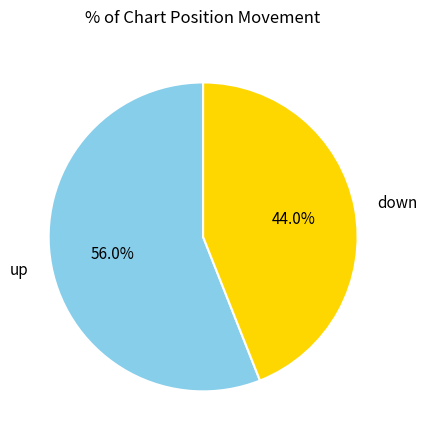

Does any single category account for the majority?

Yes